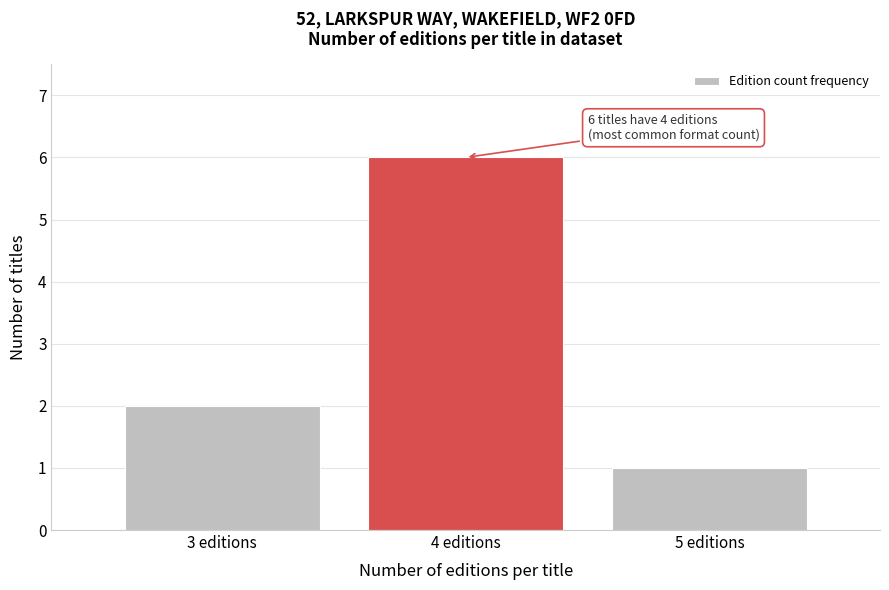

Which range on the x-axis has the tallest bar?

3.5 to 4.5